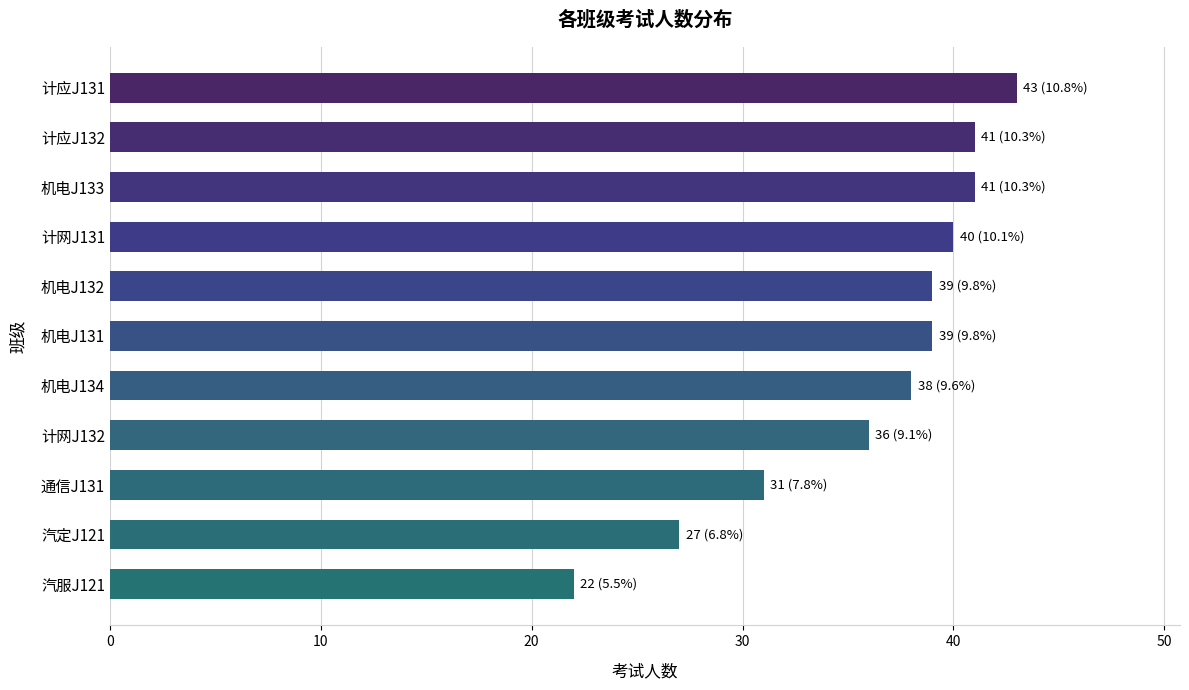

What is the label of the 10th bar from the bottom?

计应J132